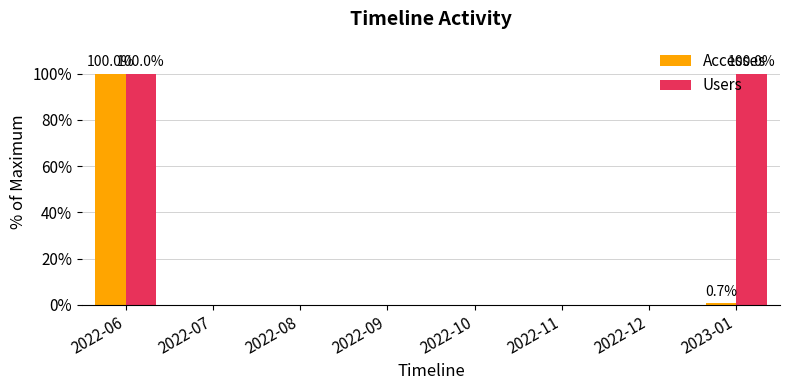

How many groups of bars are there?

8